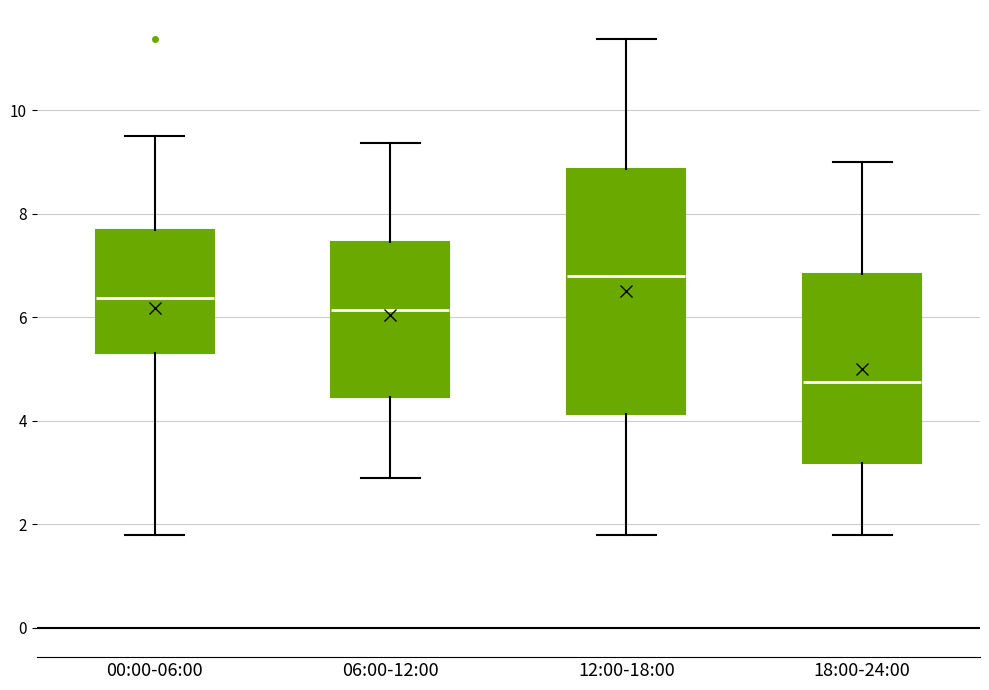

Reading left to right, read every box against the y-axis: the position of its median line, the range the box covers, and the ends of its whiskers. The values are not printed on the chart, so give them approximately, as read against the axis.

00:00-06:00: median 6.4, box 5.4 to 7.6, whiskers 1.8 to 9.6
06:00-12:00: median 6.2, box 4.4 to 7.4, whiskers 3.0 to 9.4
12:00-18:00: median 6.8, box 4.2 to 8.8, whiskers 1.8 to 11.4
18:00-24:00: median 4.8, box 3.2 to 6.8, whiskers 1.8 to 9.0